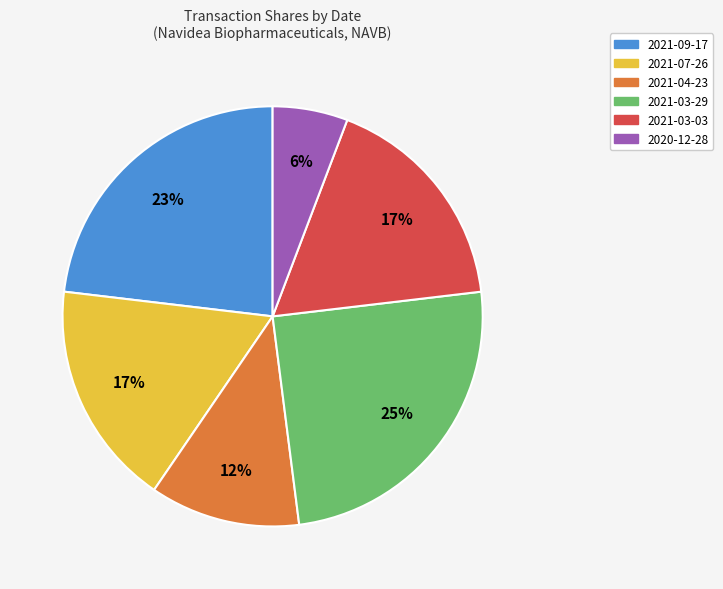

What percentage is the 2021-03-29 slice, to the nearest percent?

25%